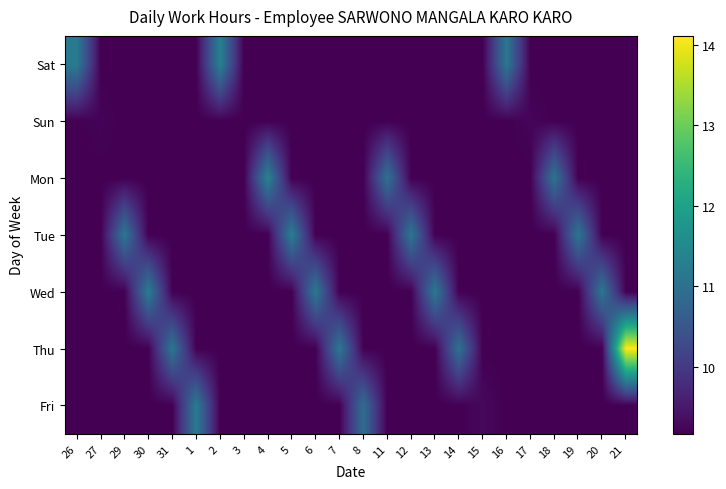

At which category is the sum across all series the highest?

21